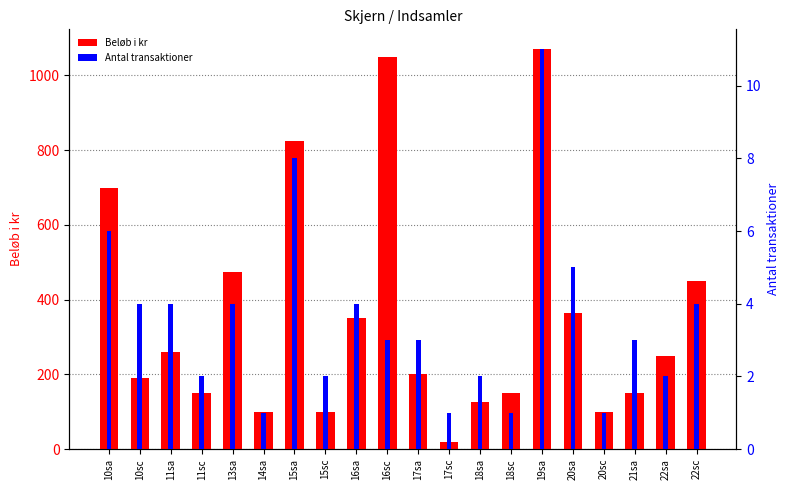

Reading left to right, list all the values displayed in this chart.

Beløb i kr: 10sa=700	10sc=190	11sa=260	11sc=150	13sa=475	14sa=100	15sa=825	15sc=100	16sa=350	16sc=1050	17sa=200	17sc=20	18sa=125	18sc=150	19sa=1070	20sa=365	20sc=100	21sa=150	22sa=250	22sc=450
Antal transaktioner: 10sa=6	10sc=4	11sa=4	11sc=2	13sa=4	14sa=1	15sa=8	15sc=2	16sa=4	16sc=3	17sa=3	17sc=1	18sa=2	18sc=1	19sa=11	20sa=5	20sc=1	21sa=3	22sa=2	22sc=4